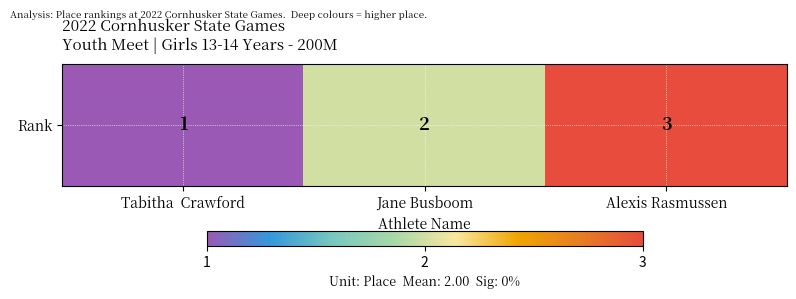

List the labels in order of value, smallest first.

Tabitha  Crawford, Jane Busboom, Alexis Rasmussen